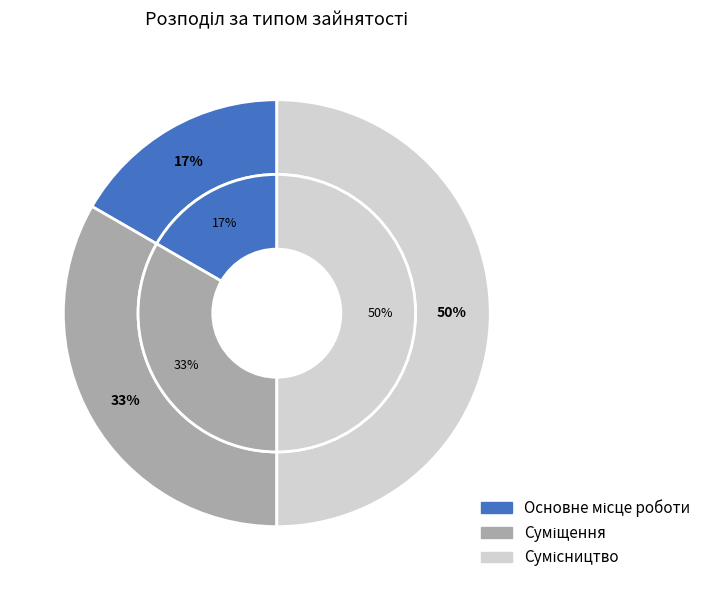

The Основне місце роботи slice represents 31% of the pie. True or false?

False